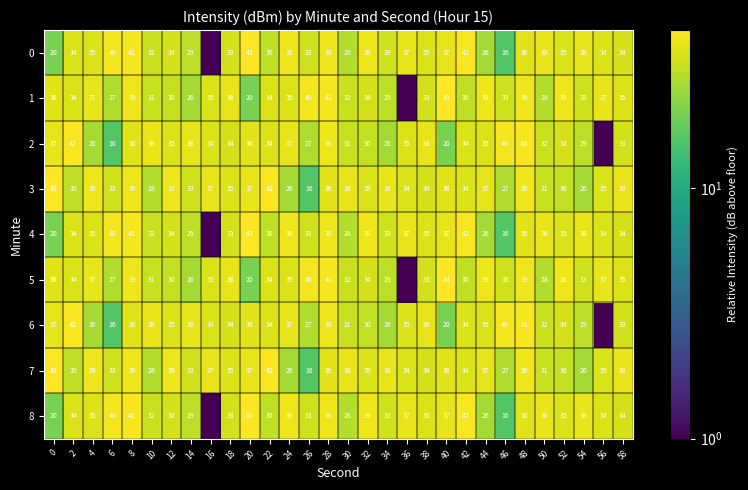

What is the difference between the second highest and minimum values in the 7 series?

26